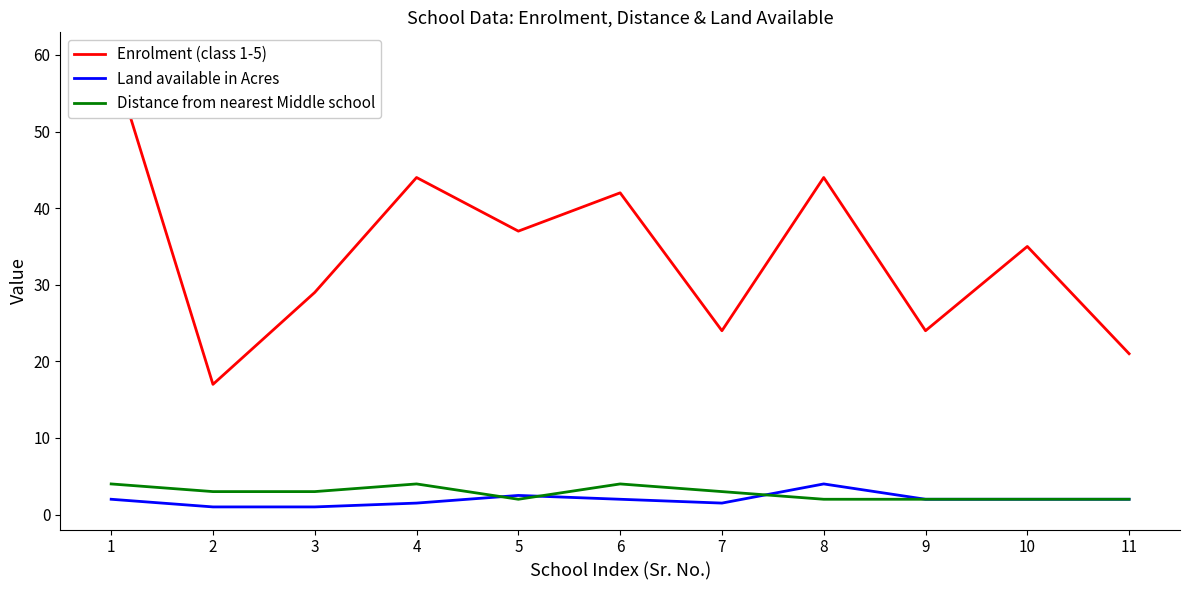

Which series ends up on top after the final intersection of Distance from nearest Middle school and Land available in Acres?

Land available in Acres